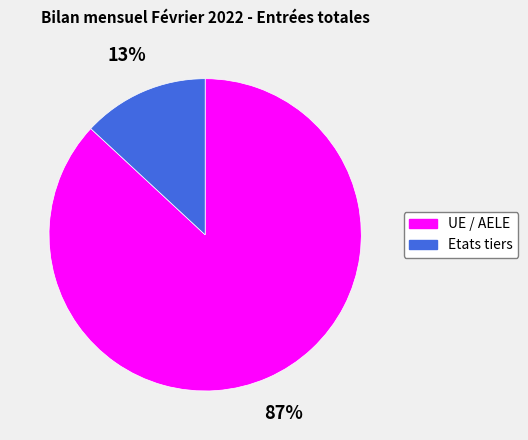

Which slice is the smallest?

Etats tiers